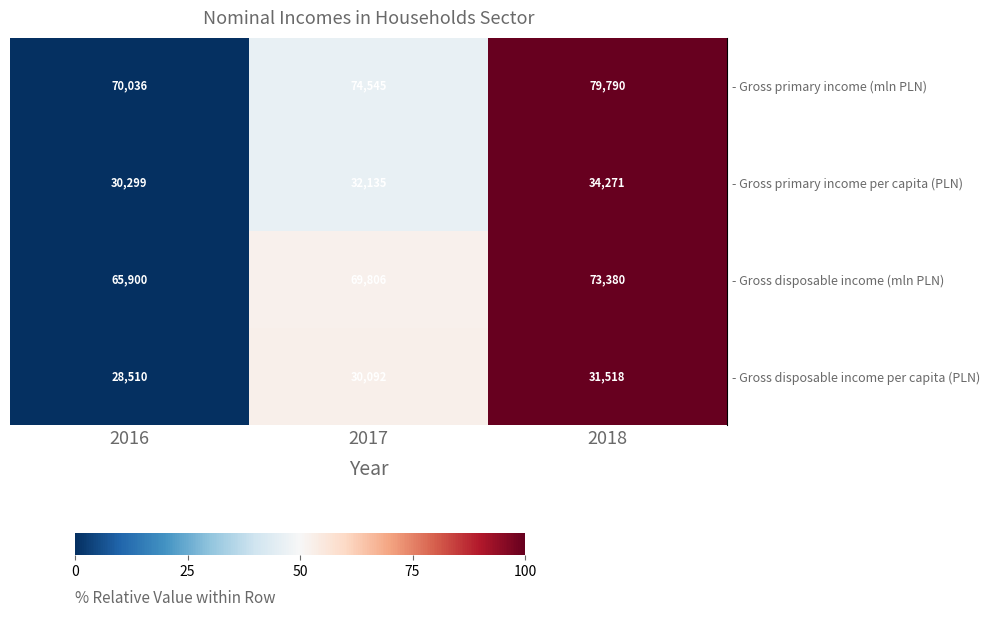

How many series are shown in this chart?

4